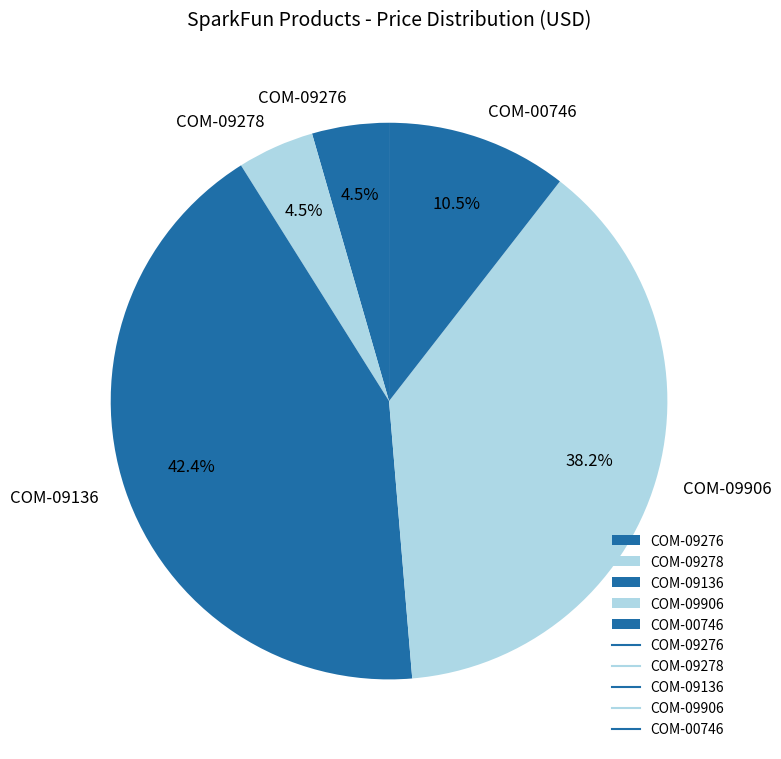

Is there a majority slice in this chart?

No